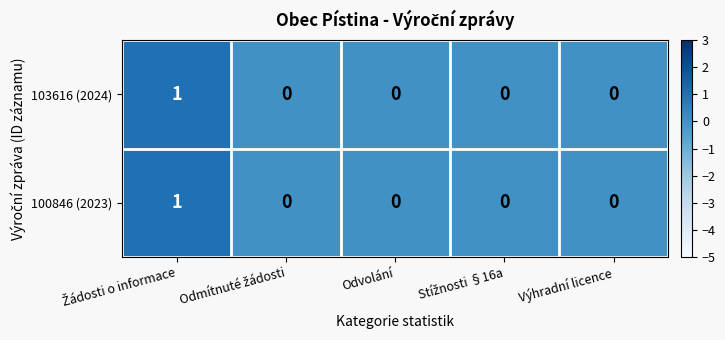

How many 103616 (2024) values are between 0 and 1?

5